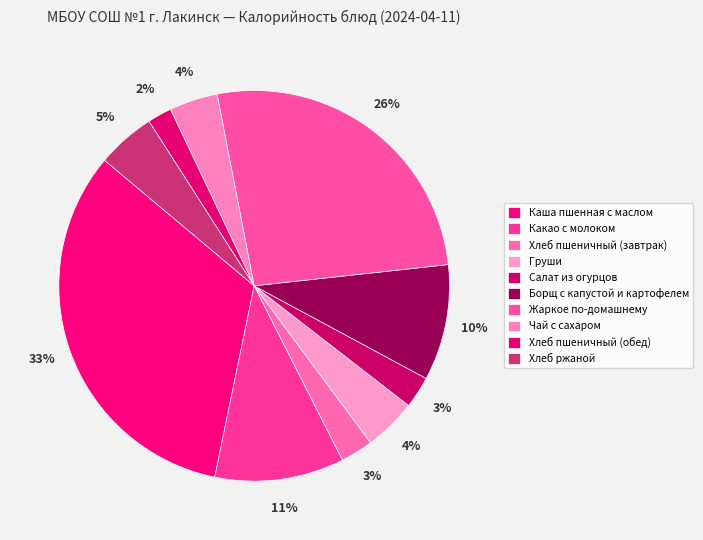

How many segments does this pie chart have?

10